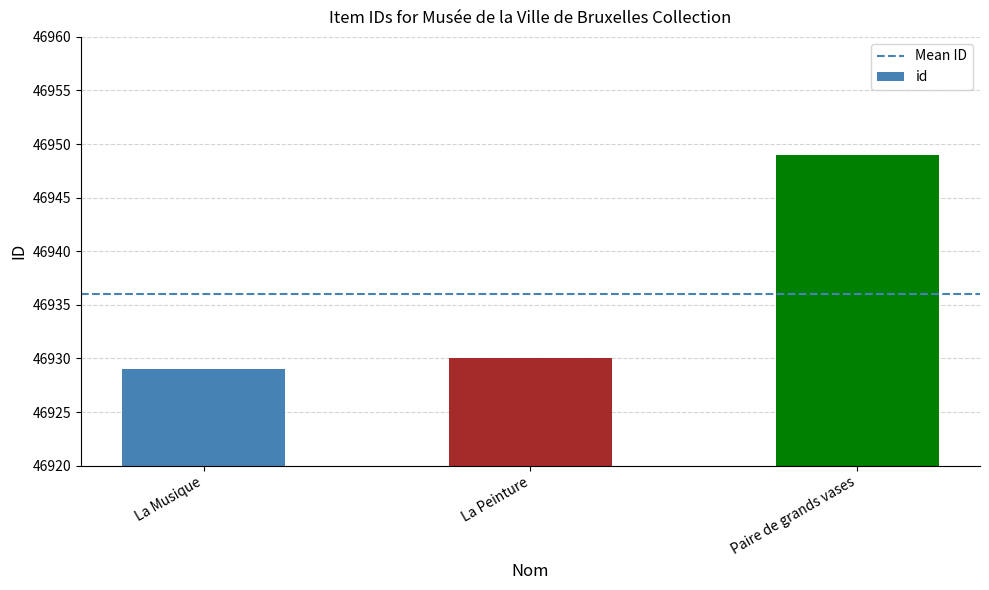

The value at Paire de grands vases is 46949. True or false?

True